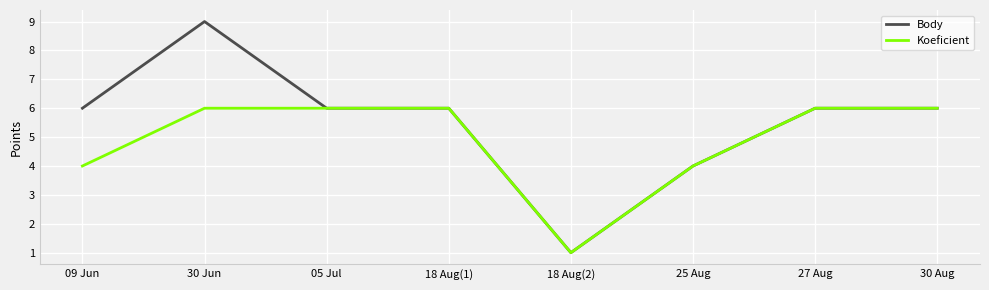

Does the chart have visible grid lines?

Yes